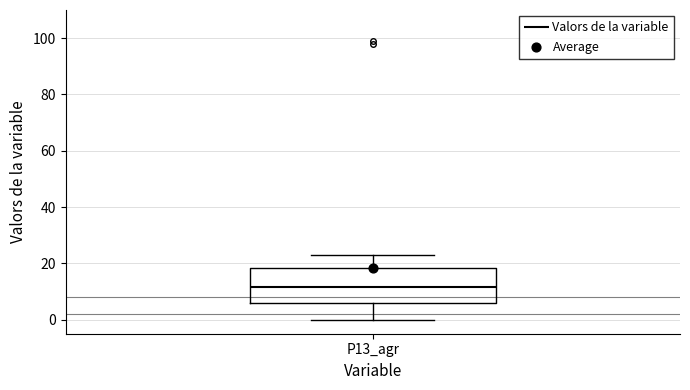

Transcribe this box plot: give where the median line is, the range the box spans, and where the two whiskers end, as read against the y-axis. The values are not printed on the chart, so give them approximately, as read against the axis.

median 12, box 6 to 18, whiskers 0 to 24